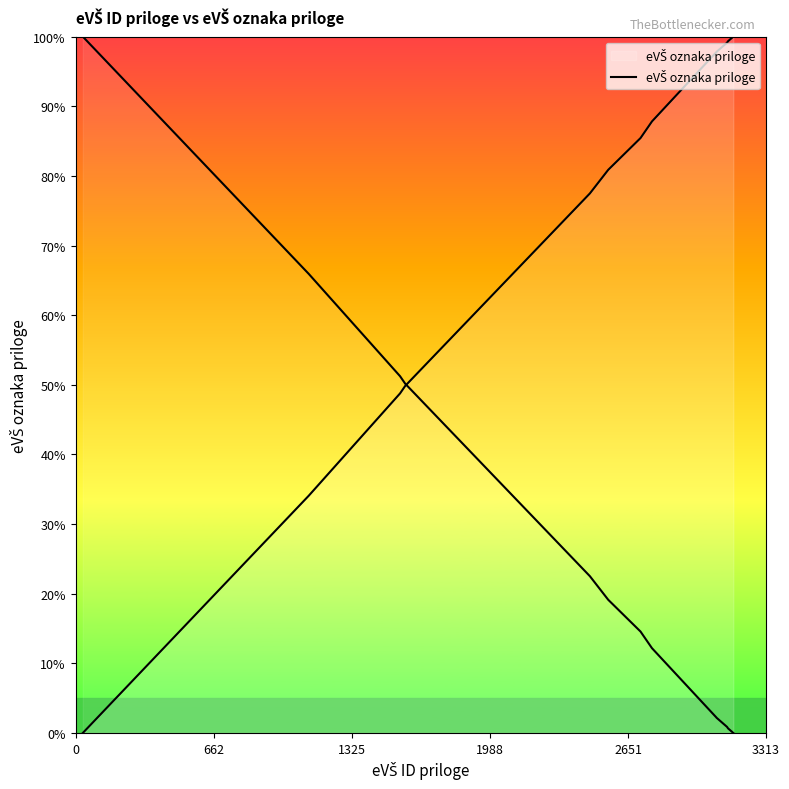

True or false: the data shows 124.5 at 7.

False